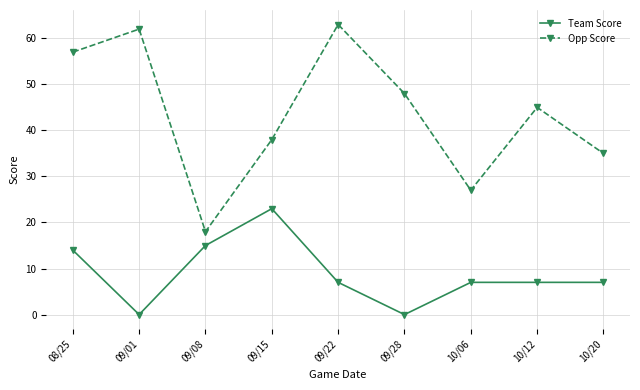

What is the spread (max minus min) of values at 10/20?

28